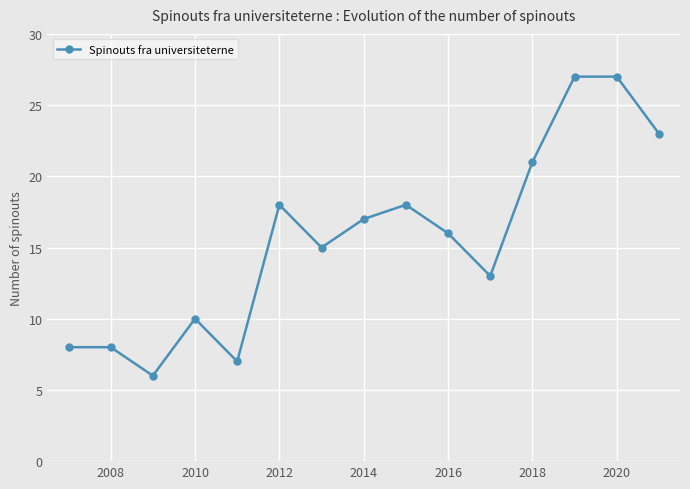

How many interior local valleys (lower than both neighbors) does the data have?

4